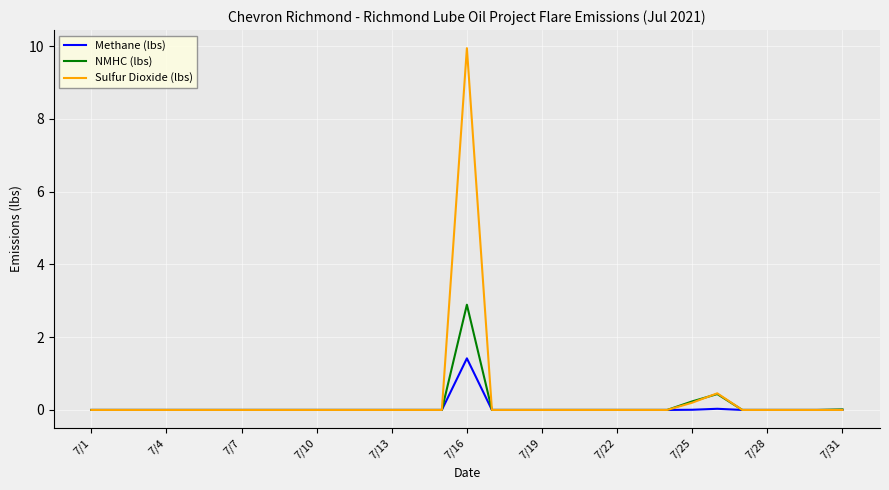

What is the maximum value shown in the chart?

9.9